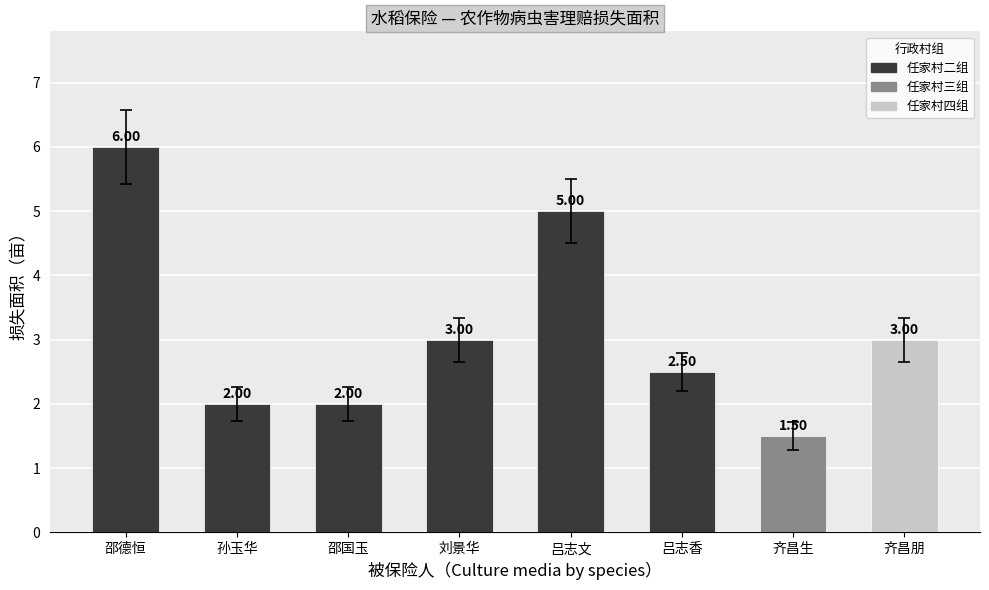

What is the difference between the values at 邵德恒 and 齐昌朋?

3.0